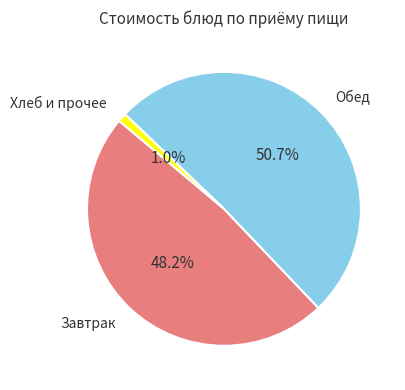

Rank the categories by value from lowest to highest.

Хлеб и прочее, Завтрак, Обед